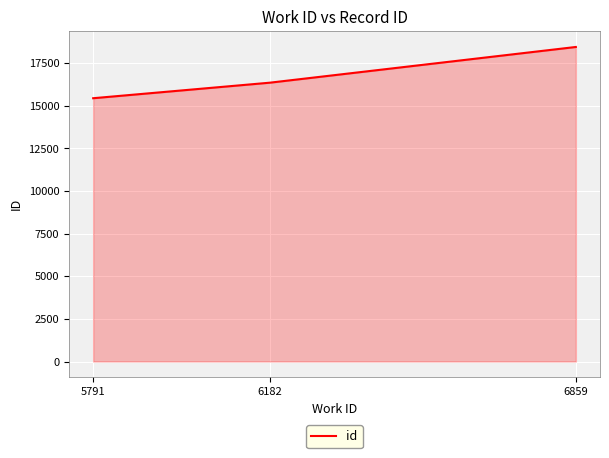

What is the difference between the values at 6182 and 5791?

912